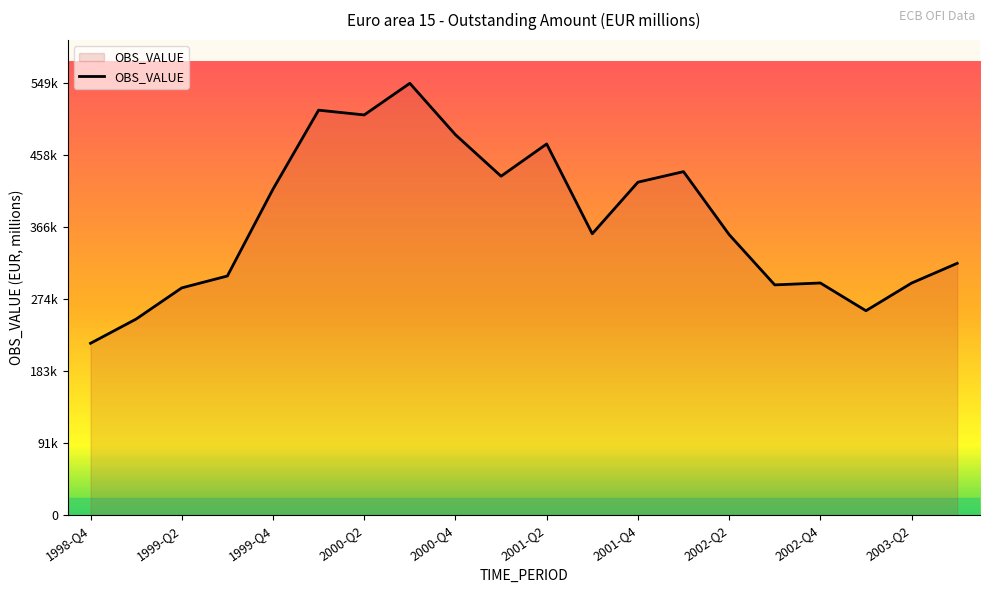

What is the value of the 19th point from the left?

295519.6